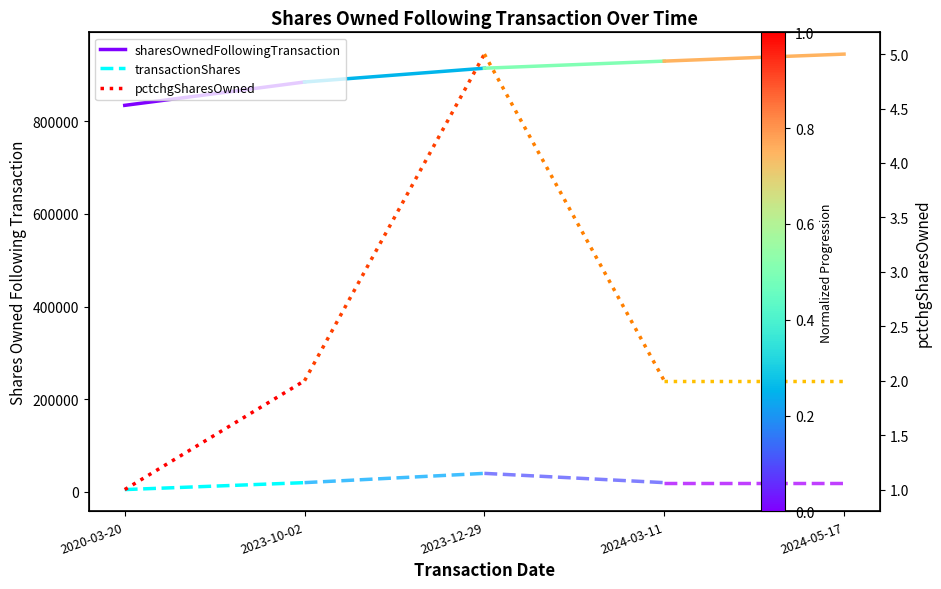

What is the greatest value displayed?

884454